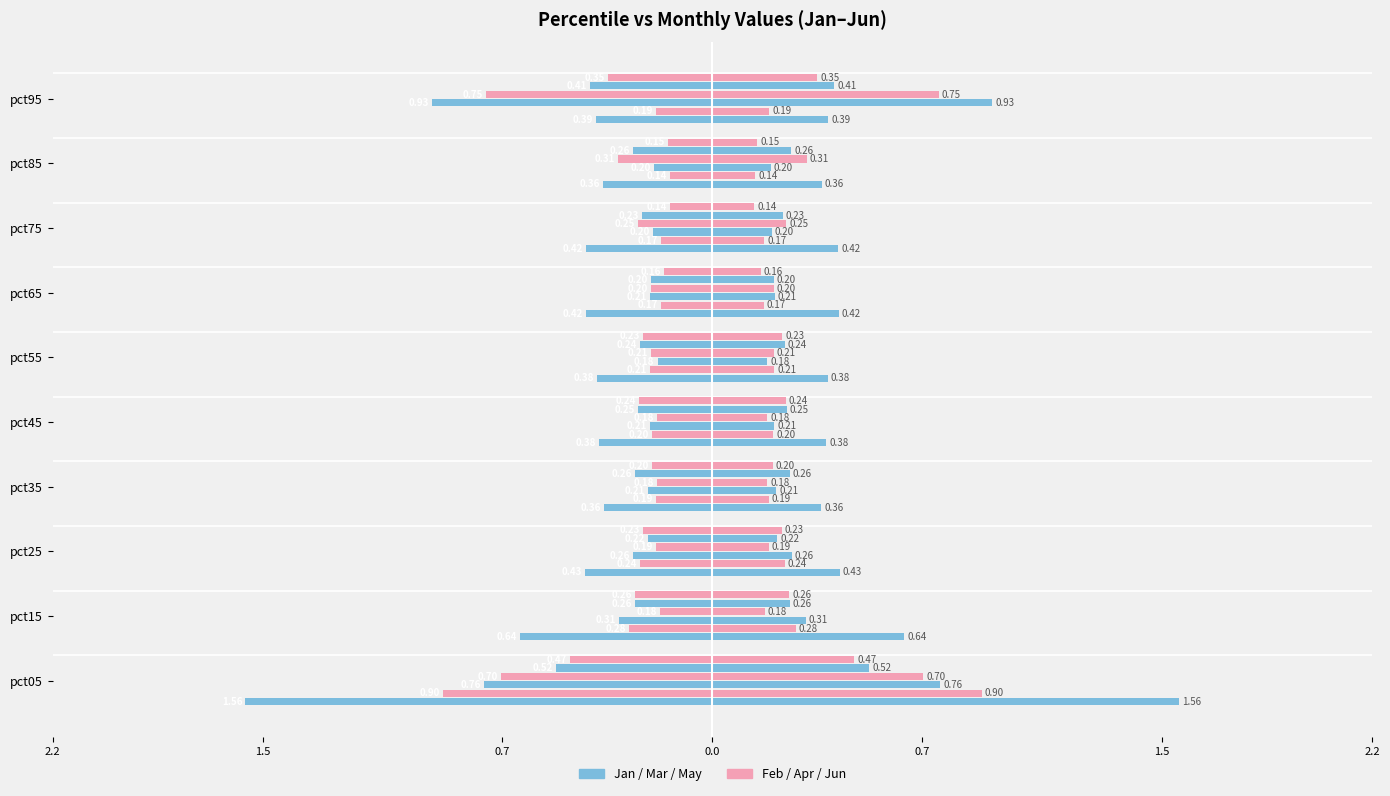

Between pct25 and pct65, which series saw the biggest shift?

Feb